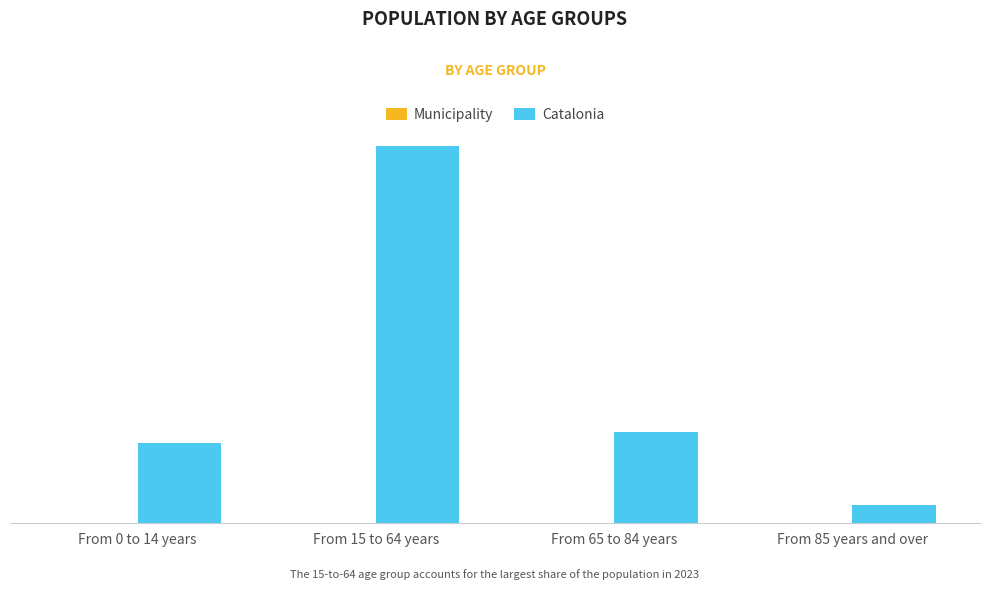

Is it true that Municipality equals 5 at From 85 years and over?

False